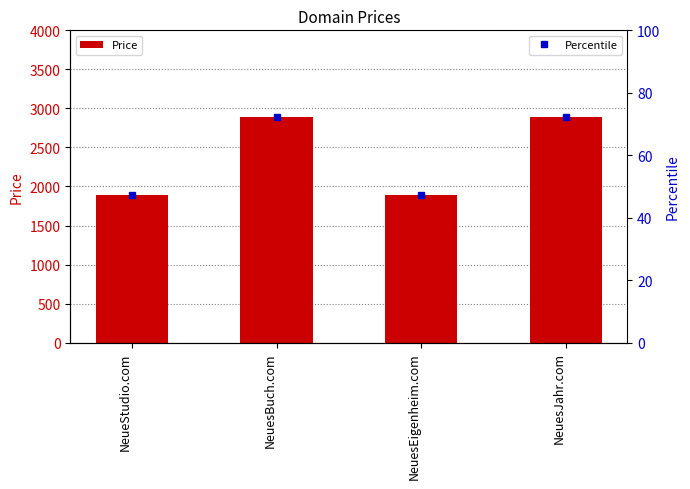

How many bars are there in total?

4